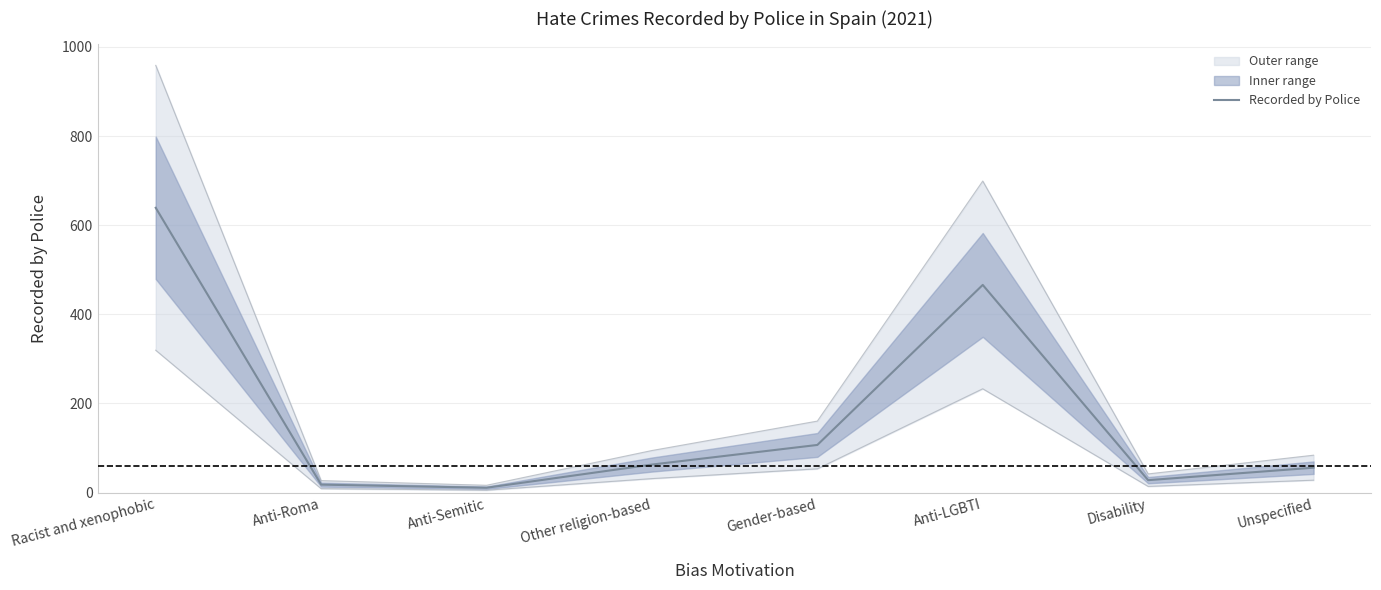

List the labels in order of value, largest first.

Racist and xenophobic, Anti-LGBTI, Gender-based, Other religion-based, Unspecified, Disability, Anti-Roma, Anti-Semitic